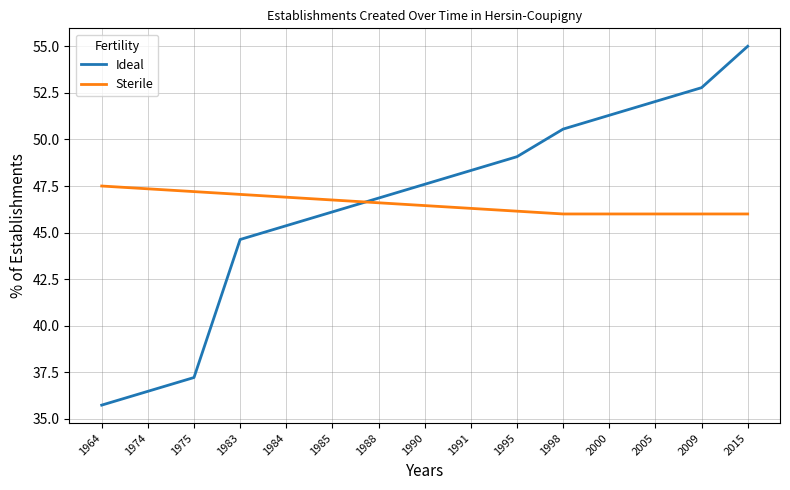

Is this an area chart (filled region under the line)?

No